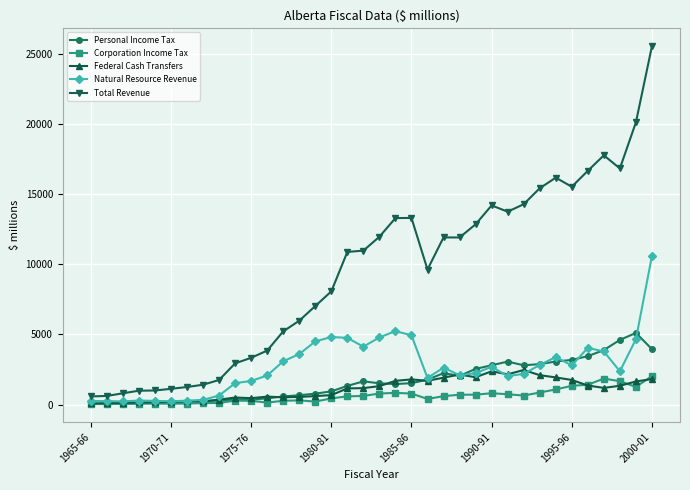

True or false: Personal Income Tax has more than 0 interior local peaks.

True